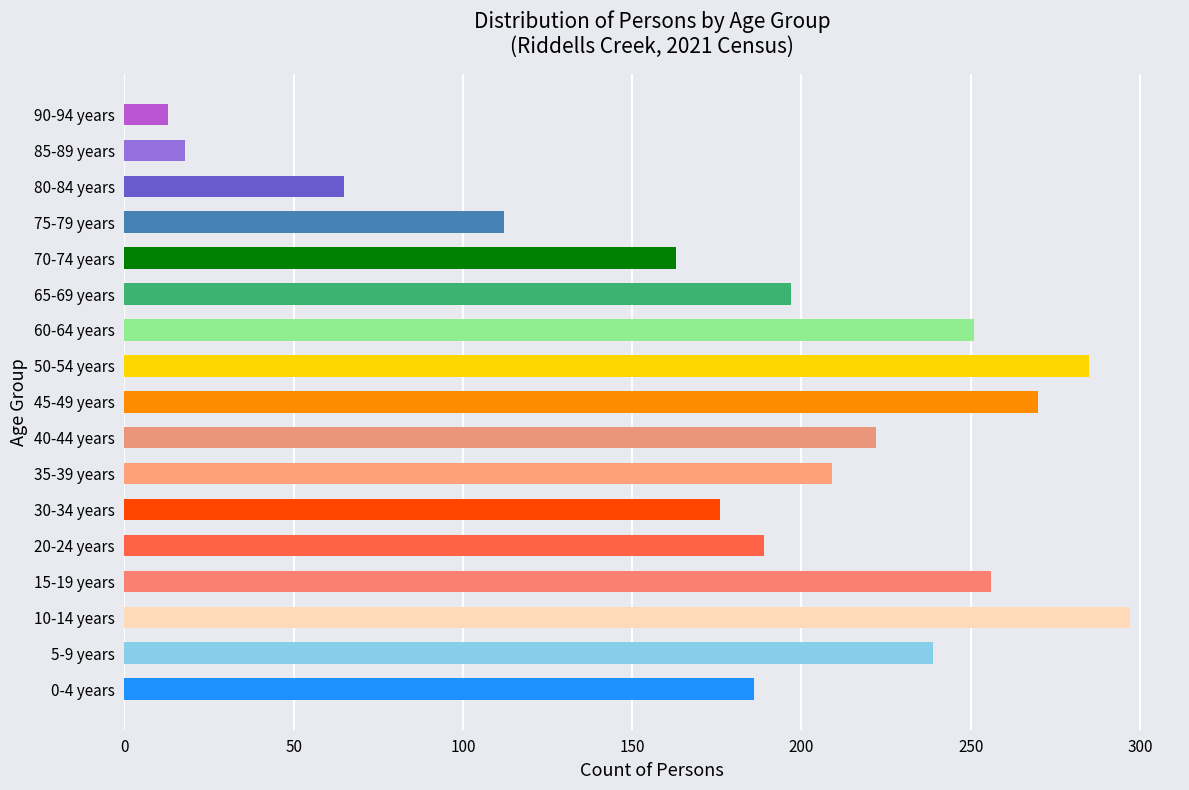

At which category does the chart reach its peak across all series?

10-14 years